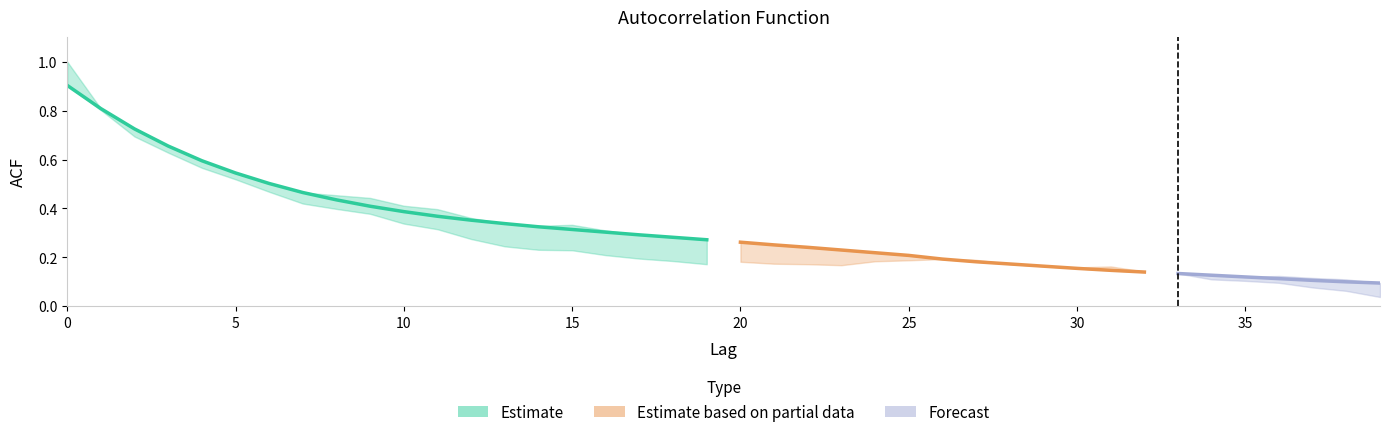

What is the average value of the acf_shown series?

0.3